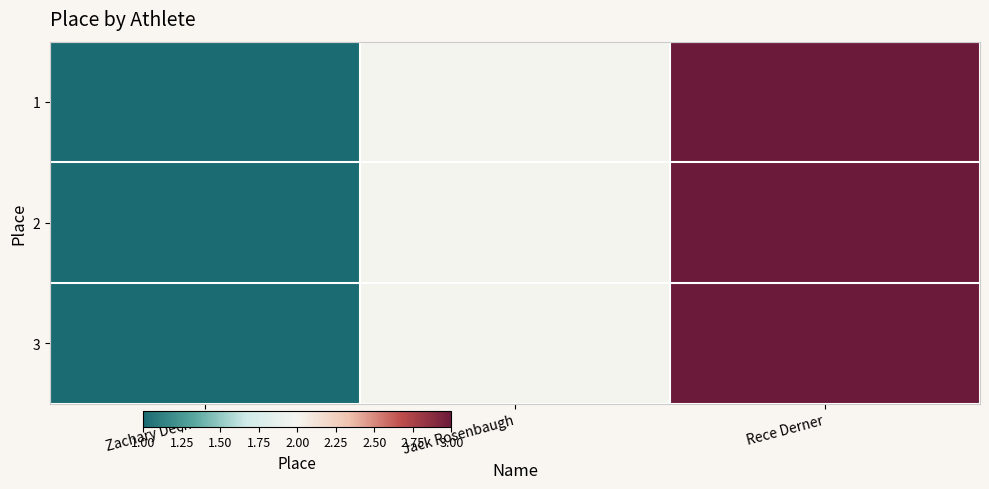

At Jack Rosenbaugh, list the series in order from smallest to largest.

1, 2, 3